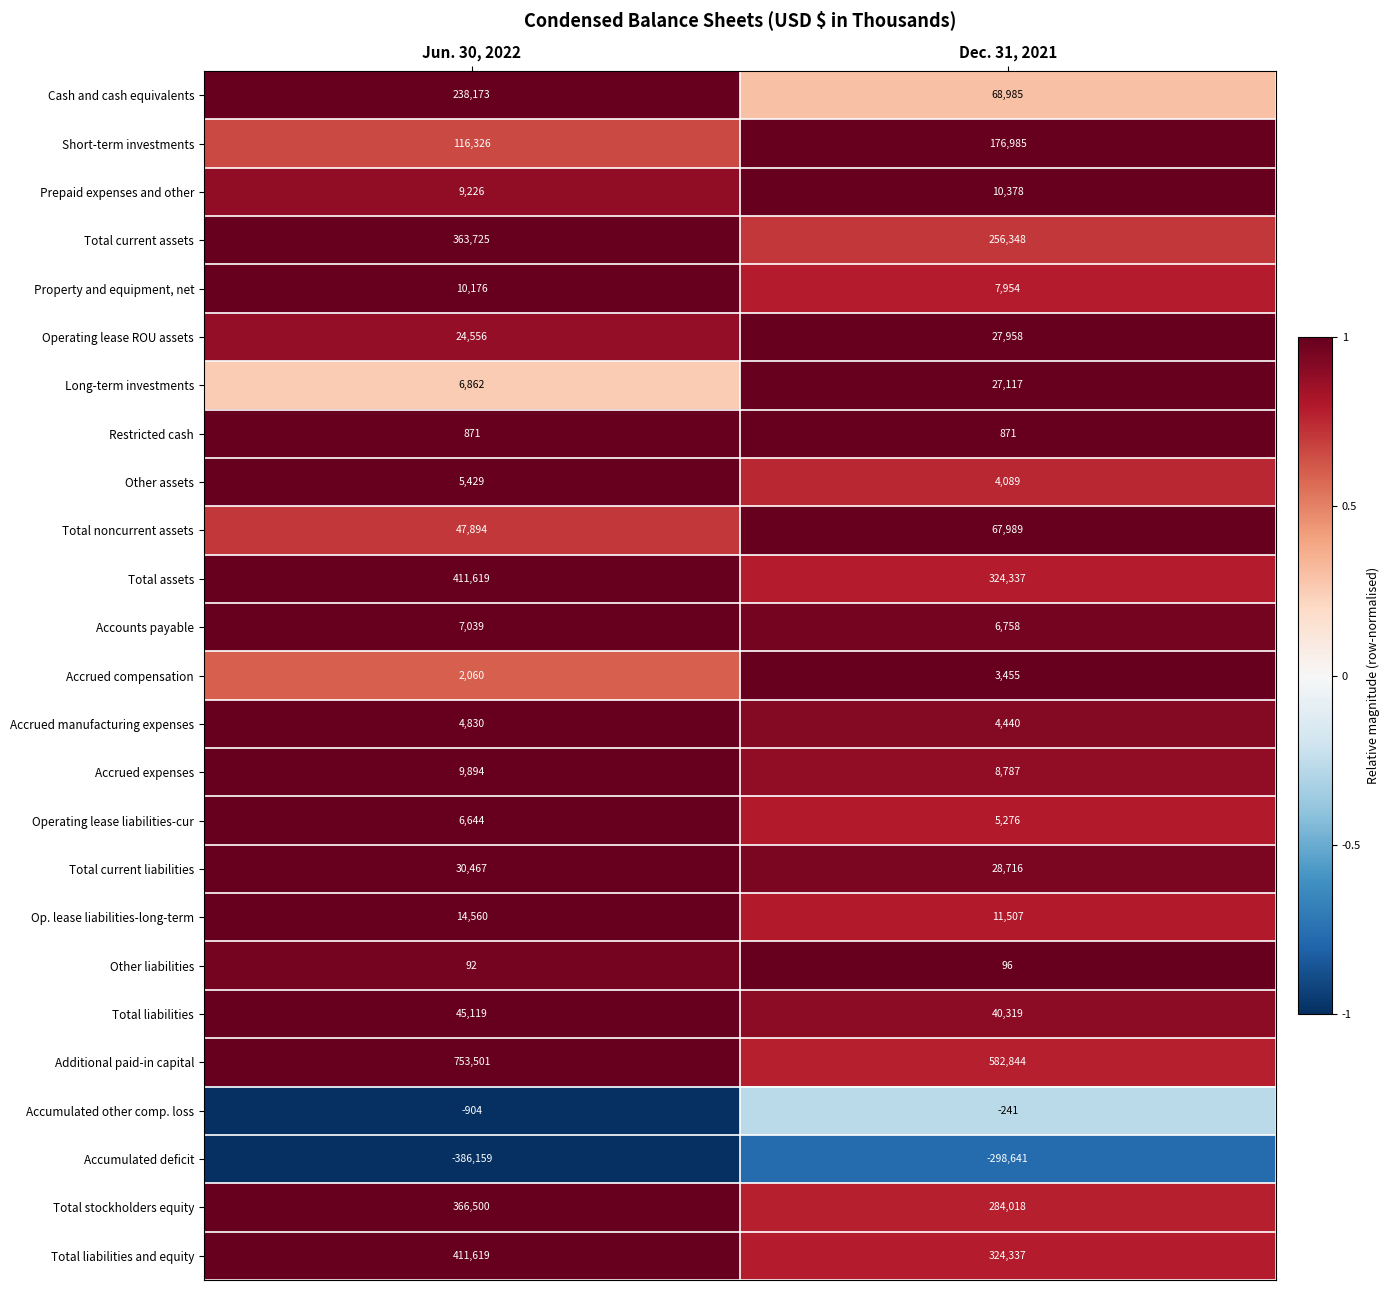

True or false: Total stockholders equity has a value of 439374 at Dec. 31, 2021.

False